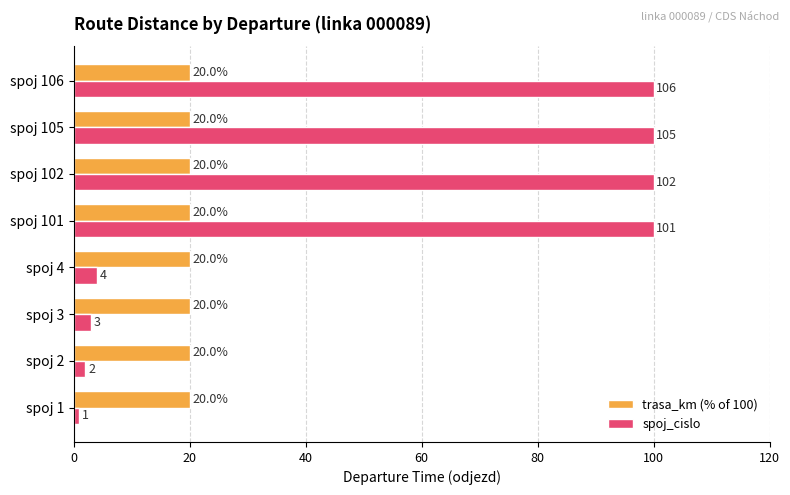

What is the difference between the highest and lowest values at spoj 102?

80